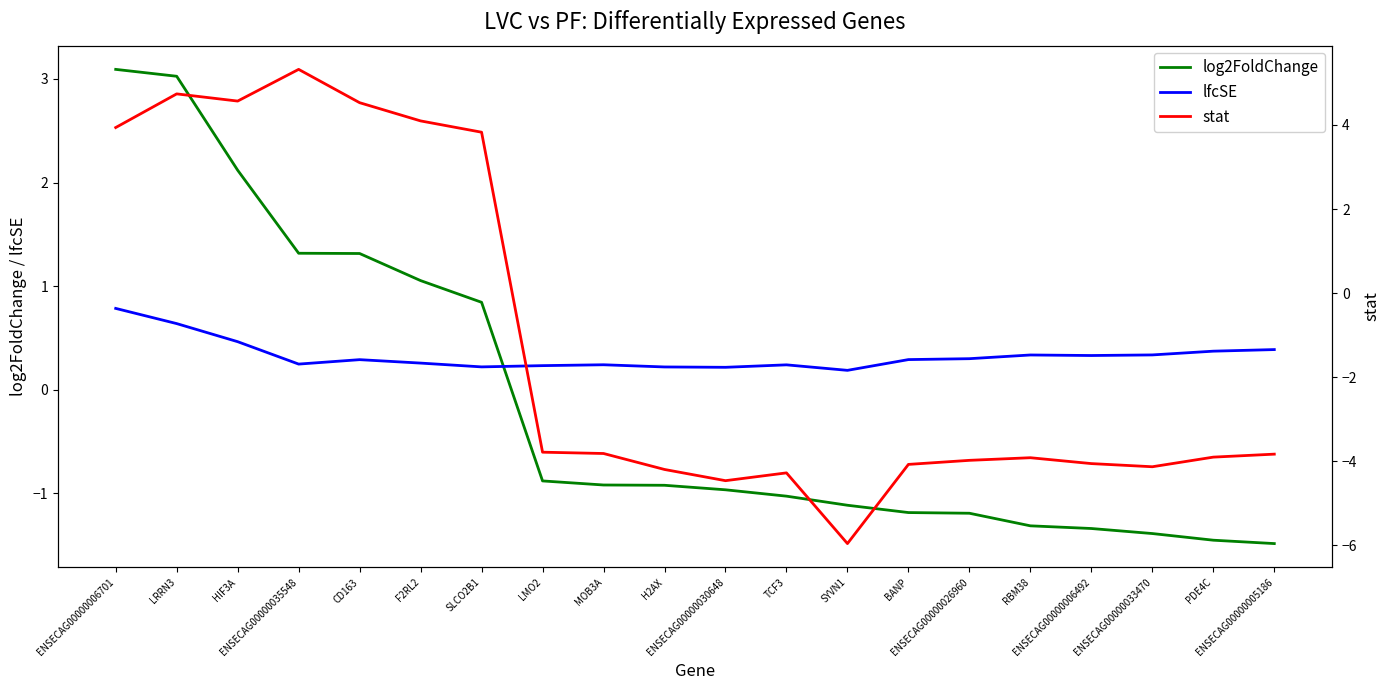

What is the average value of the stat series?

-1.2